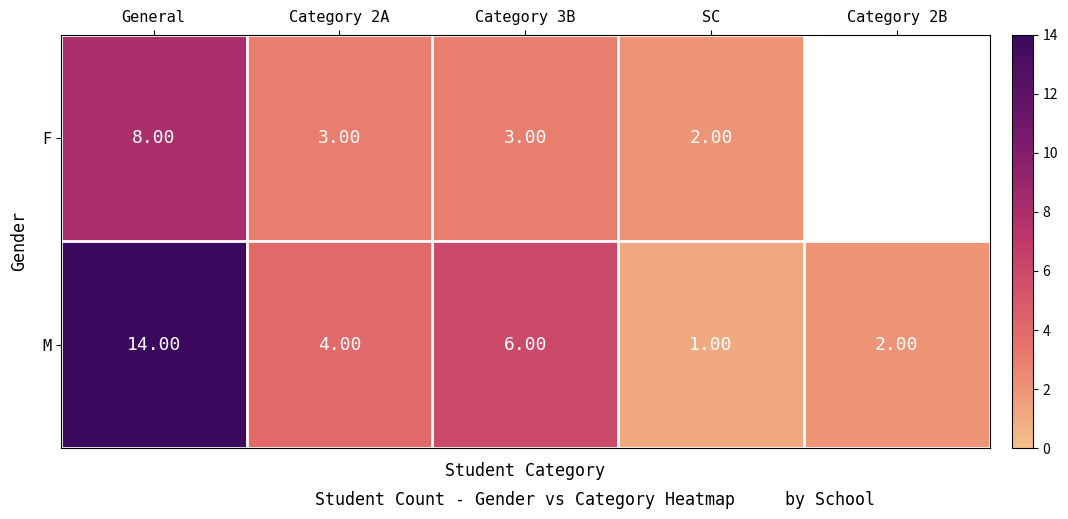

At Category 3B, list the series in order from smallest to largest.

F, M